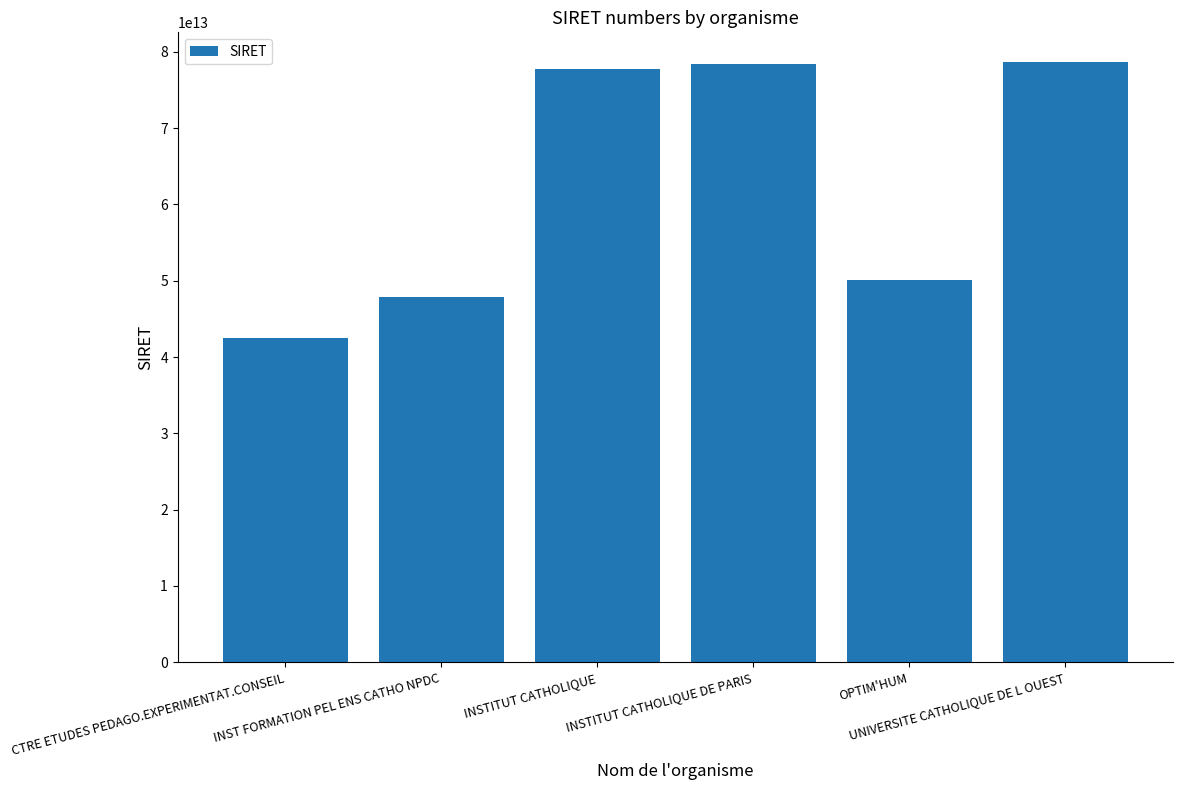

Reading right to left, list all the values displayed in this chart.

78611668100010	50132562500017	78428073700015	77694410000010	47833057400011	42504603400012